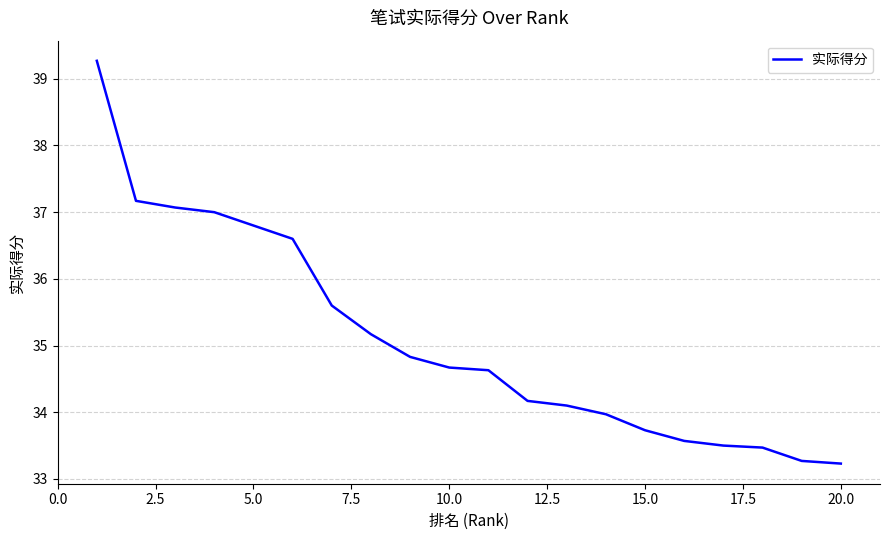

What is the minimum value shown in the chart?

33.2